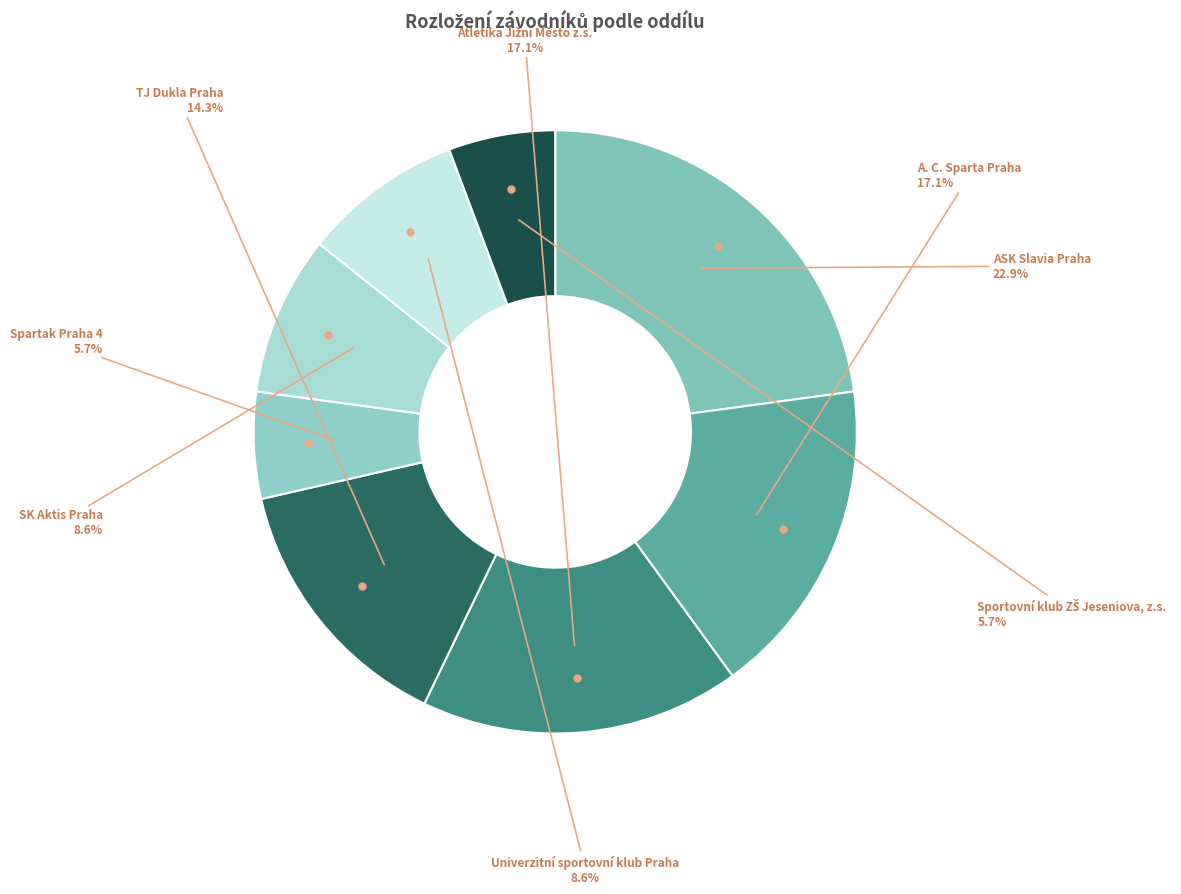

What percentage is the SK Aktis Praha slice, to the nearest percent?

9%